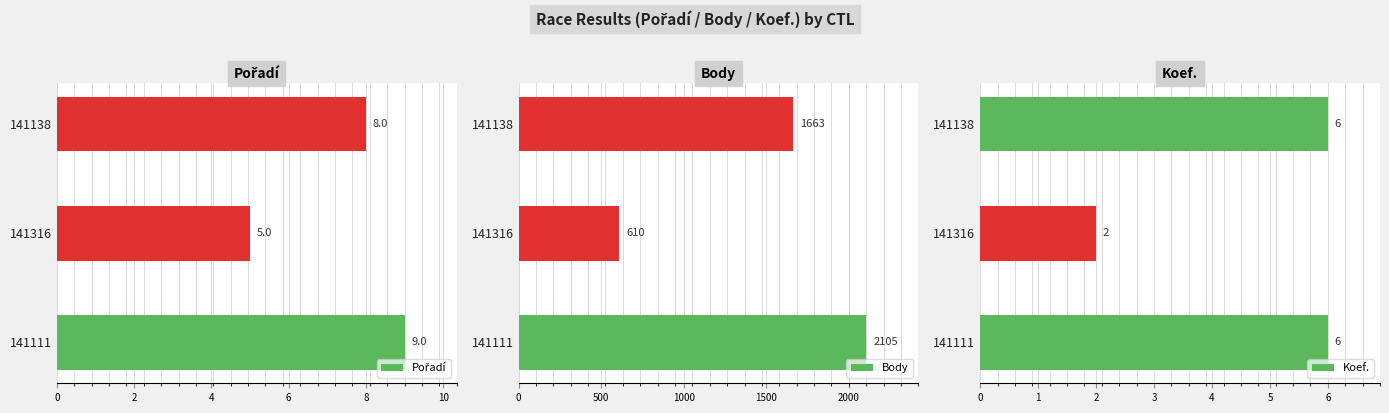

True or false: Koef. has a value of 3 at 141316.

False